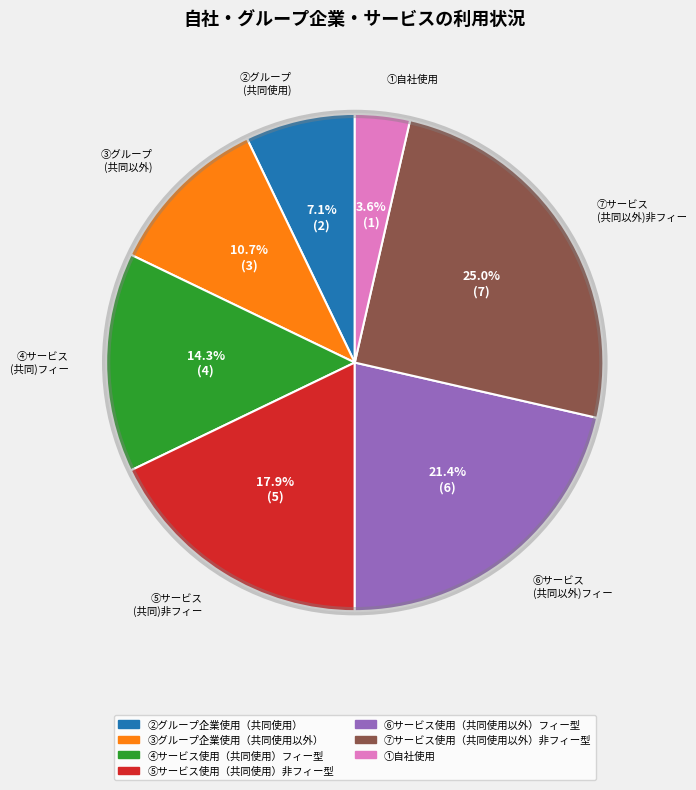

Does any single category account for the majority?

No